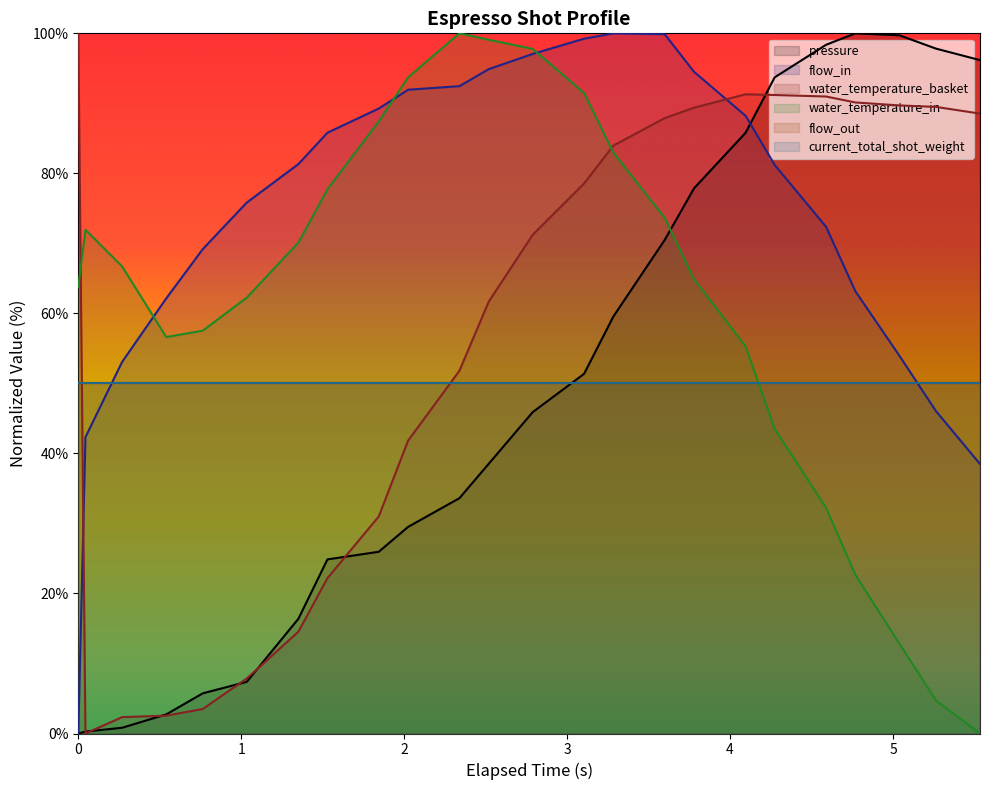

Reading left to right, list all the values displayed in this chart.

pressure: 0.0	0.3	0.8	2.7	5.7	7.4	16.4	24.9	26.0	29.5	33.6	38.5	45.9	51.4	59.6	70.5	77.9	85.8	93.7	98.4	100.0	99.7	97.8	96.2
flow_in: 0.0	42.3	53.1	62.1	69.2	75.8	81.3	85.8	89.3	91.9	92.5	94.9	97.1	99.2	100.0	99.9	94.5	88.2	81.2	72.4	63.2	54.0	46.0	38.5
water_temperature_basket: 100.0	0.0	2.3	2.5	3.5	7.9	14.5	22.2	31.0	41.8	51.8	61.7	71.2	78.6	84.0	87.9	89.4	91.3	91.2	91.0	90.1	89.7	89.5	88.5
water_temperature_in: 63.8	72.0	66.7	56.6	57.5	62.3	70.1	77.7	87.4	93.7	100.0	99.1	97.8	91.5	83.0	73.7	64.9	55.3	43.5	32.2	22.7	12.8	4.7	0.0